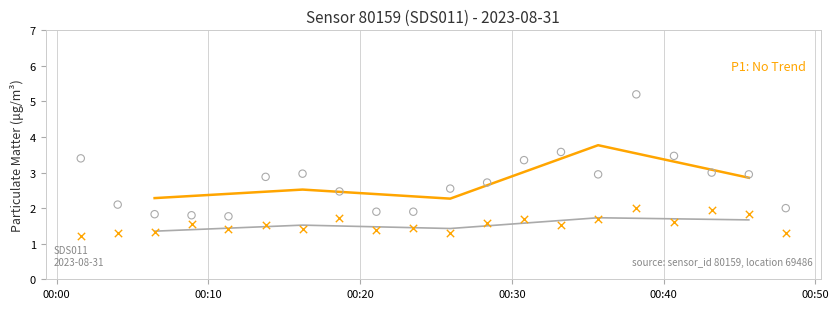

At how many categories does at least one series exceed 2?

14